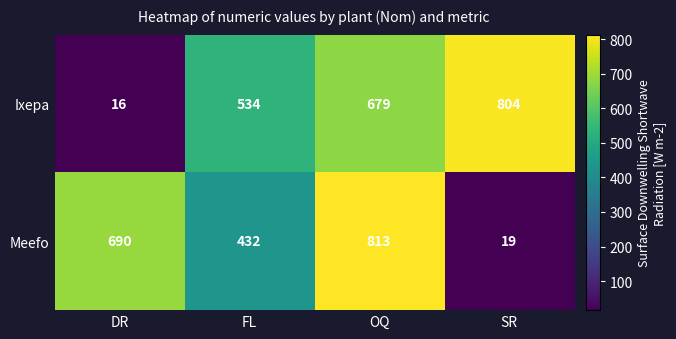

What is the smallest value displayed?

16